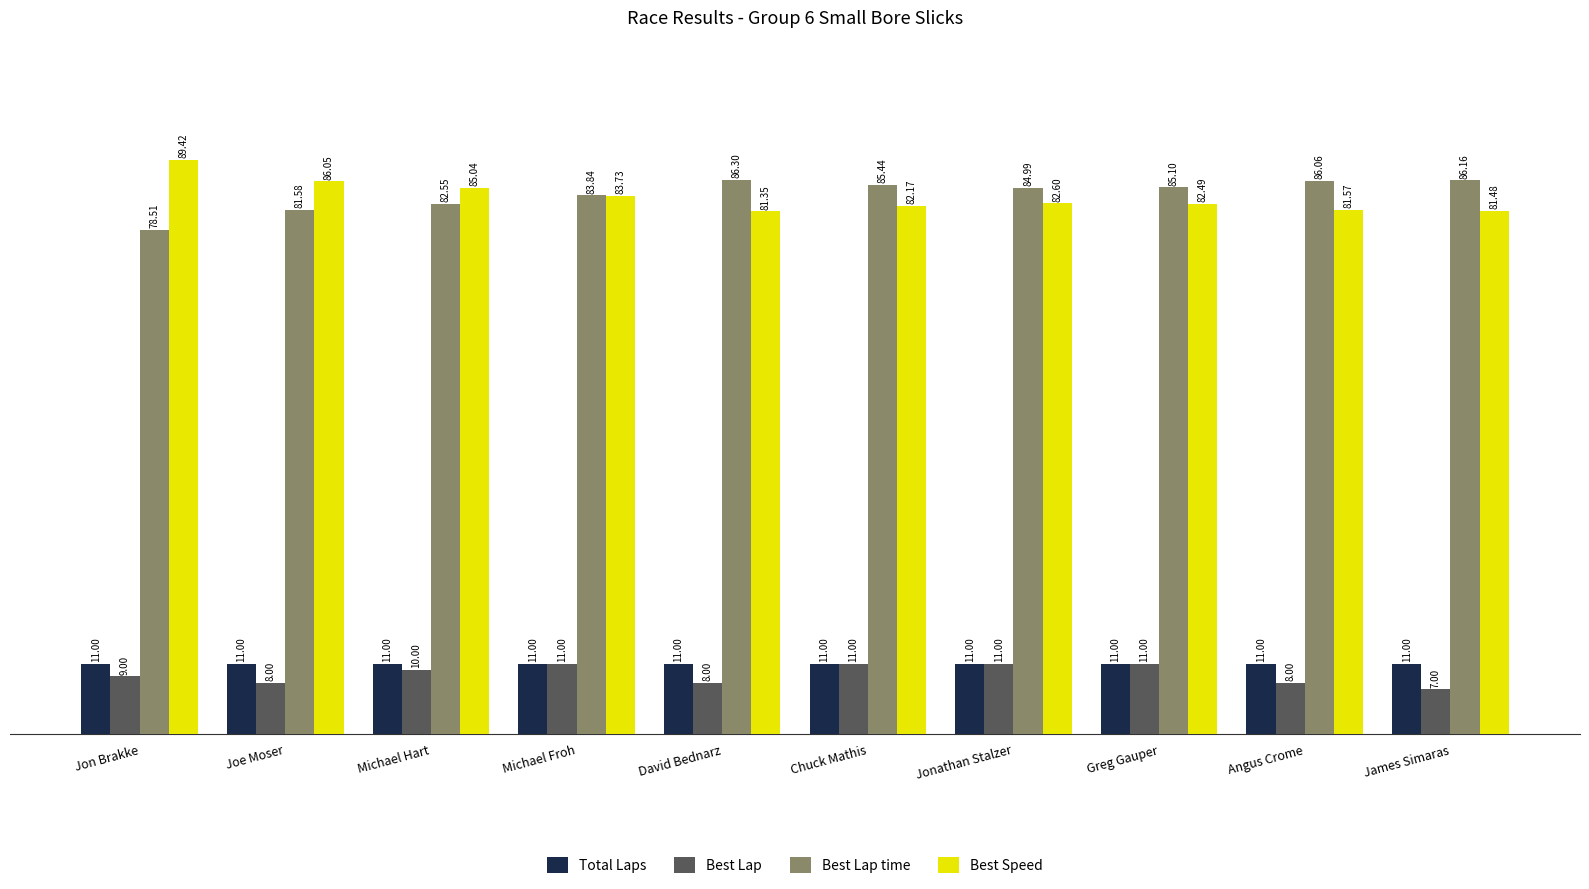

Which series has the widest spread of values?

Best Speed